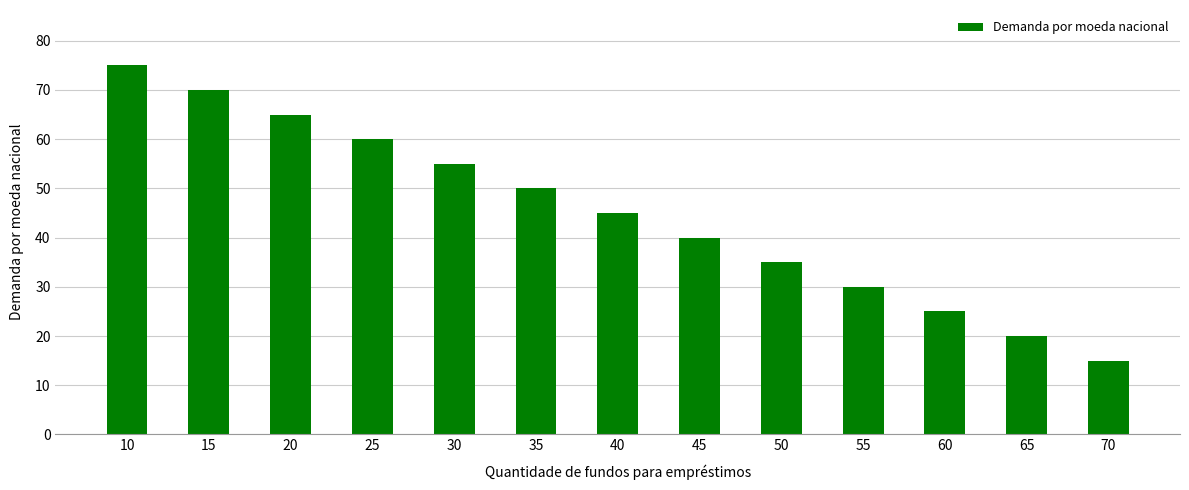

How many bars are there in total?

13